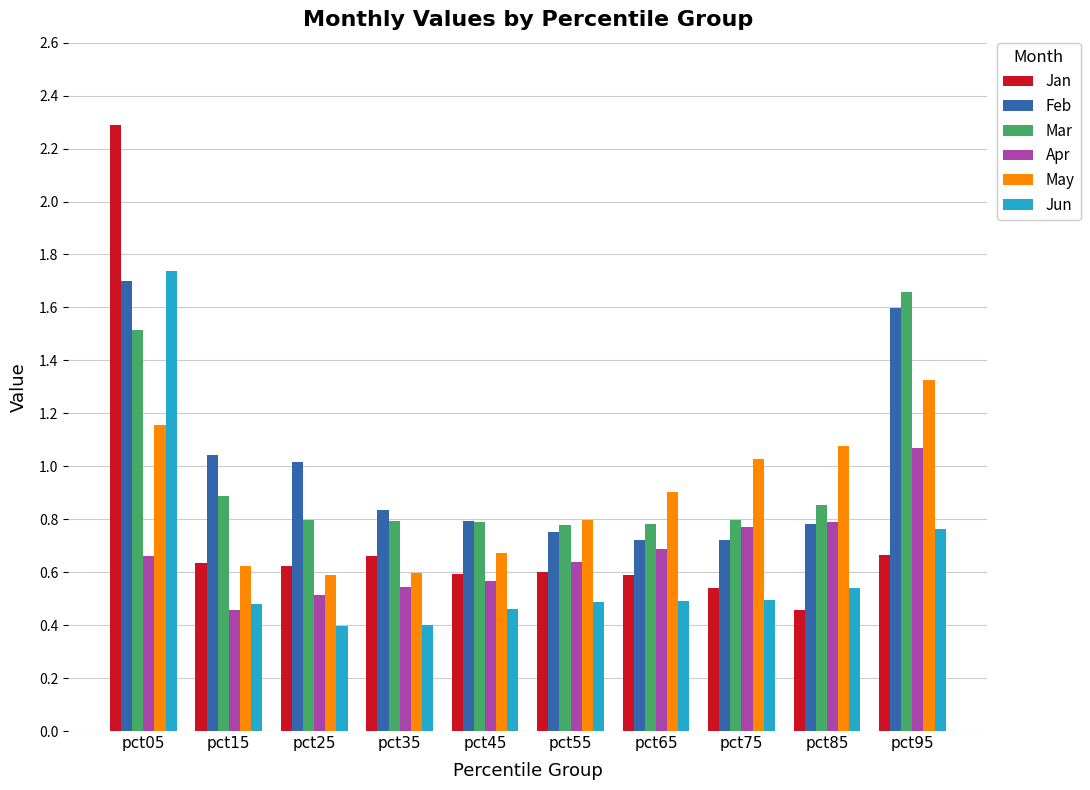

True or false: Feb has a value of 1.1 at pct75.

False